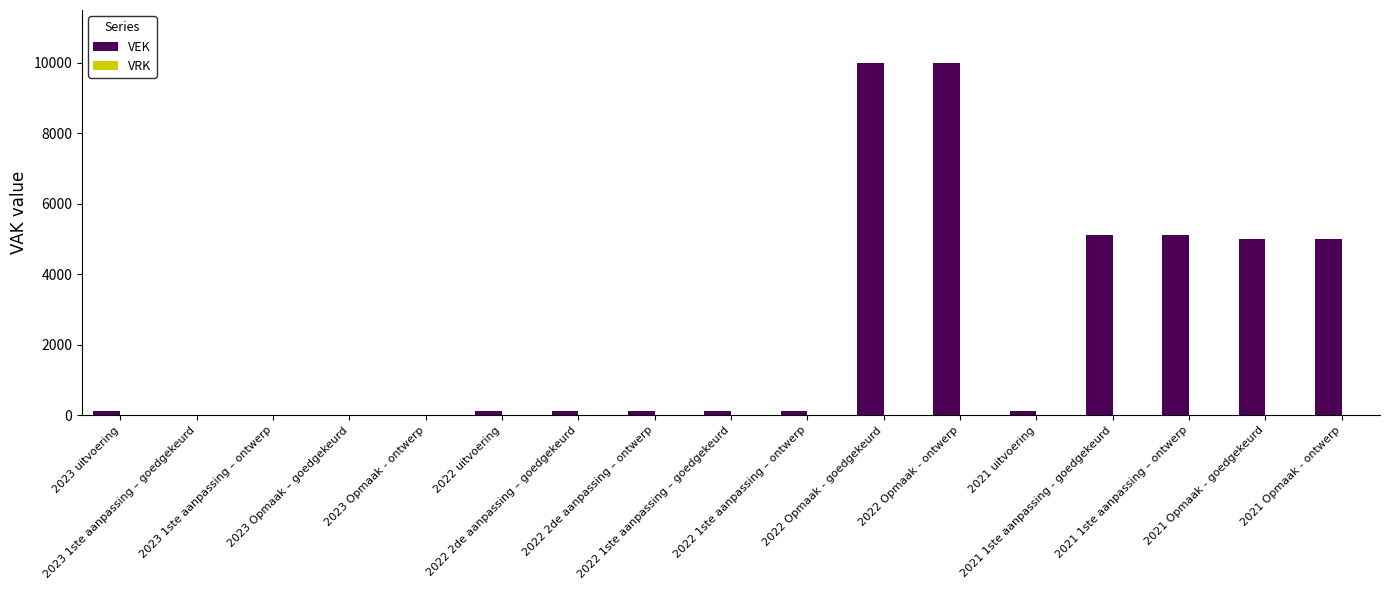

Between 2022 1ste aanpassing – ontwerp and 2021 1ste aanpassing – ontwerp, which is larger?

2021 1ste aanpassing – ontwerp